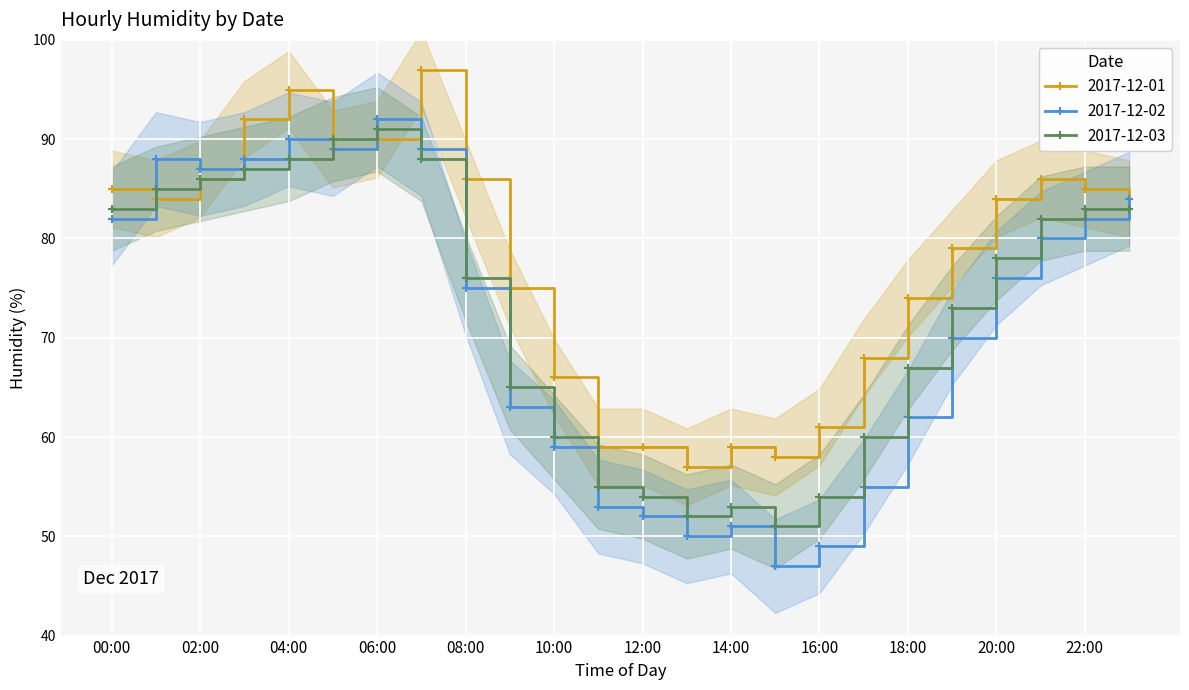

Which series has the widest spread of values?

2017-12-02